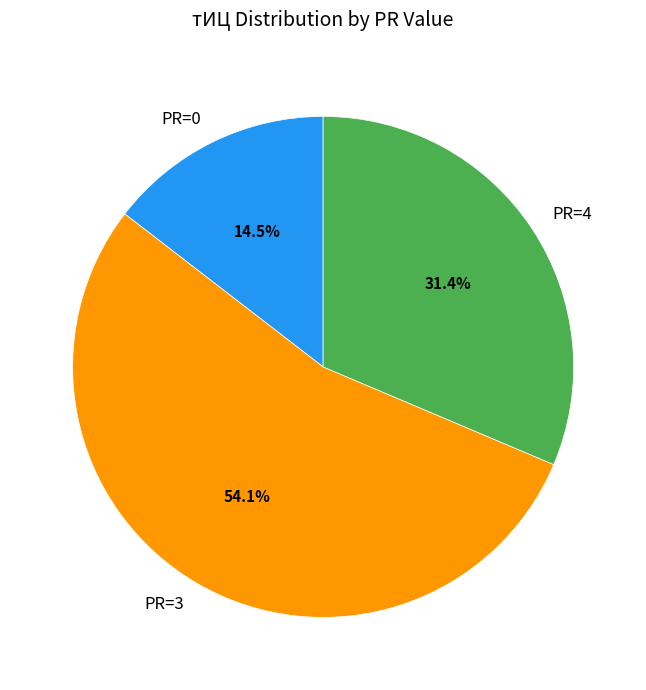

How many slices are in this pie chart?

3